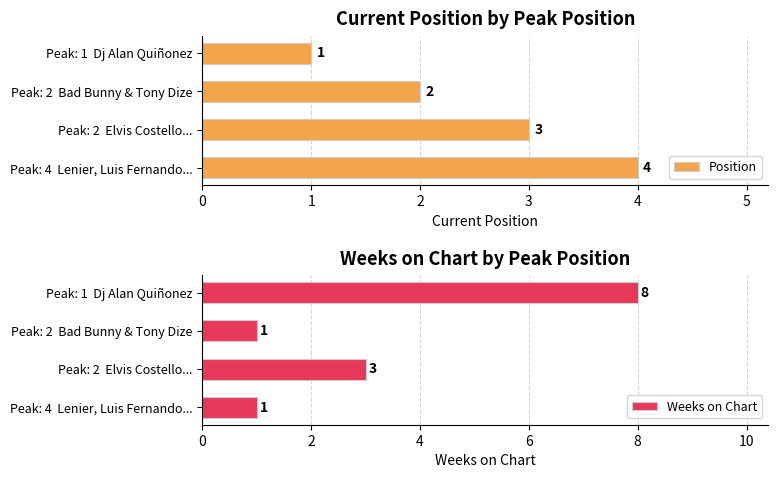

What is the approximate value of Position at Peak: 2  Elvis Costello...?

3